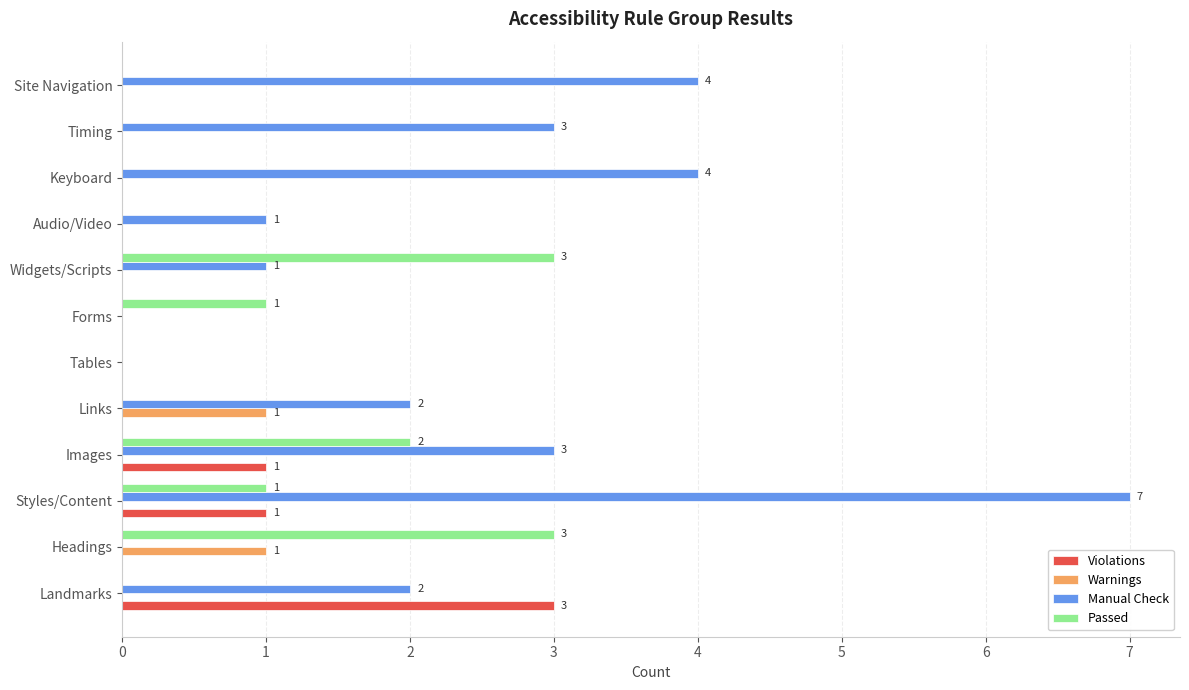

At which label does Violations reach its peak?

Landmarks